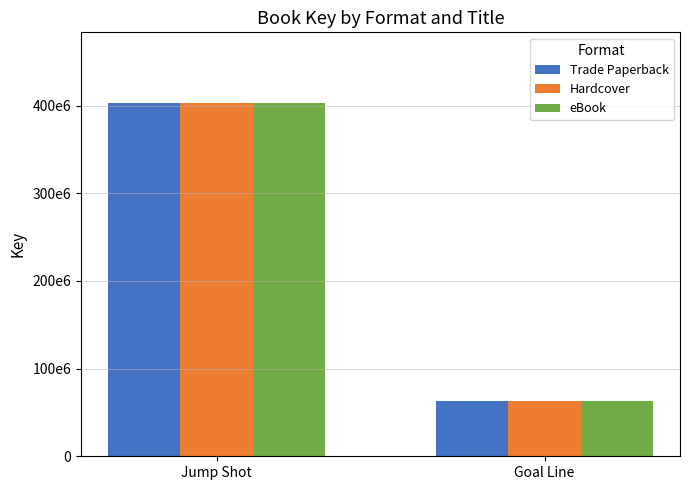

What is the smallest value displayed?

63537120